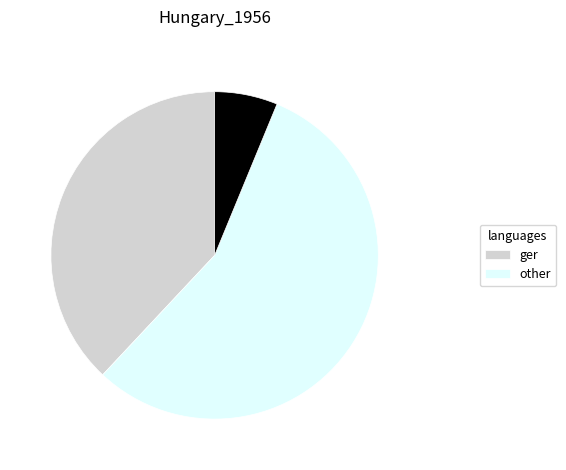

Does any single category account for the majority?

Yes